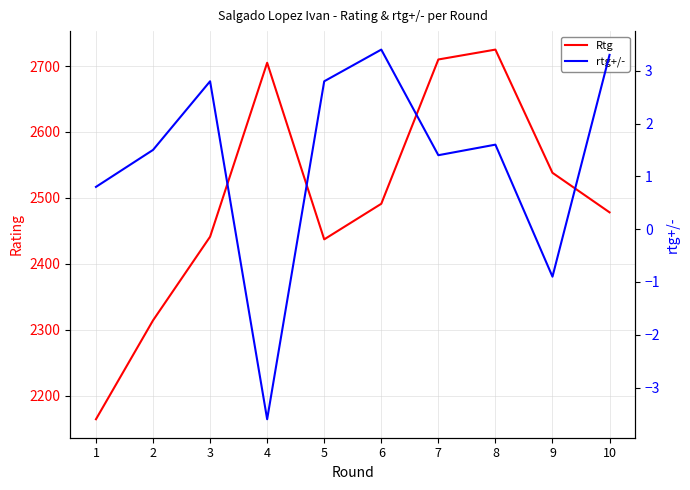

Is the value of rtg+/- at 6 greater than the value of Rtg at 2?

No